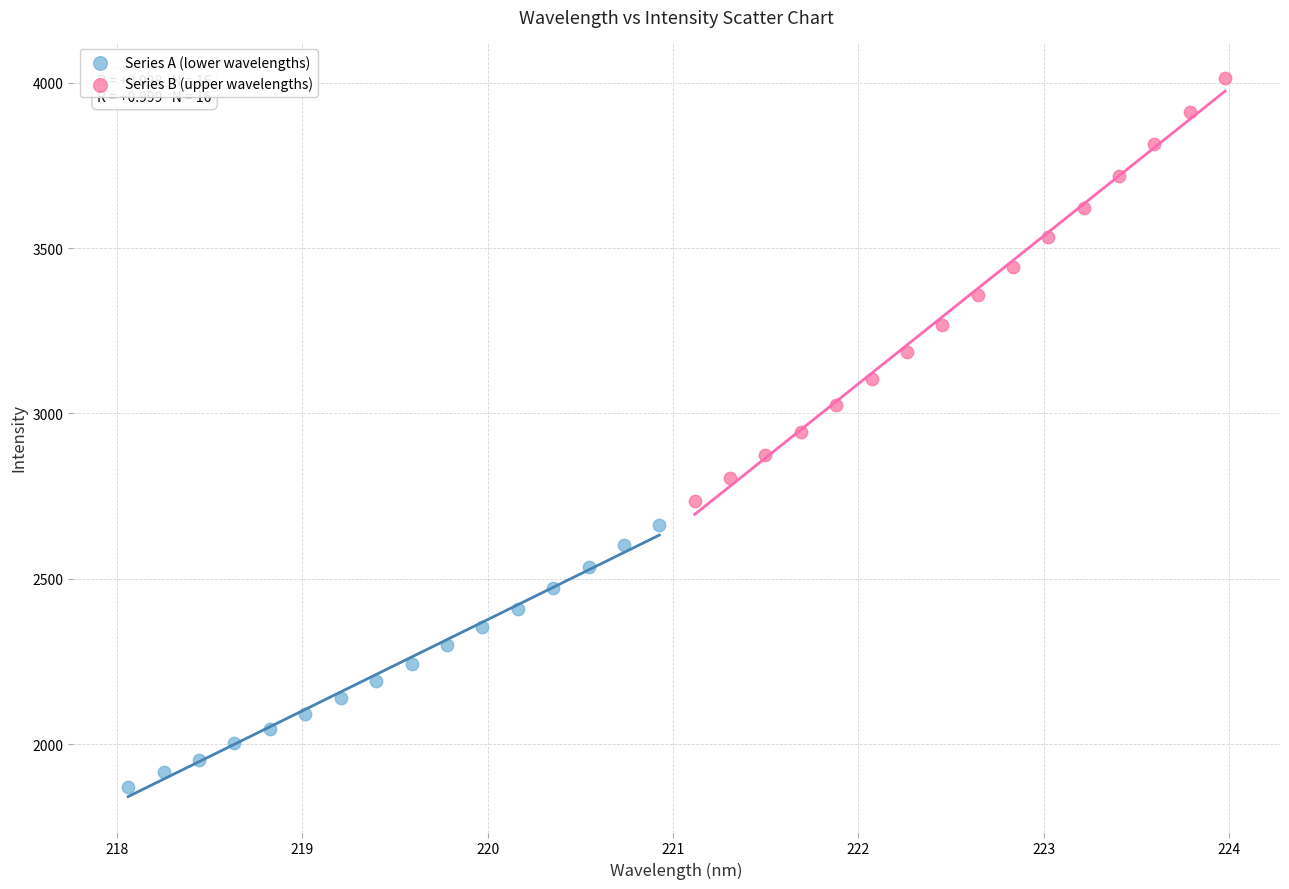

Which series has the largest Y range (max minus min)?

Series B (upper wavelengths)